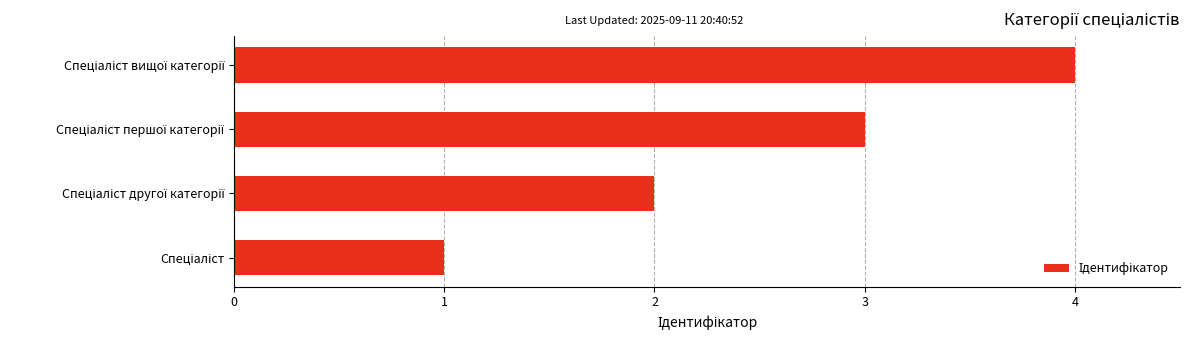

What is the greatest value displayed?

4